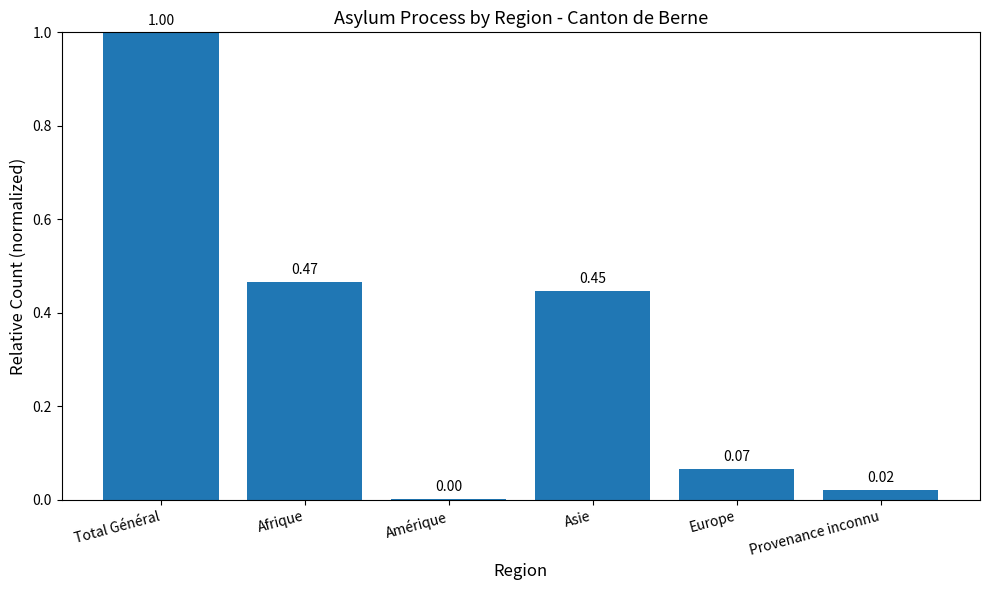

What is the change in value from Afrique to Provenance inconnu?

-0.4